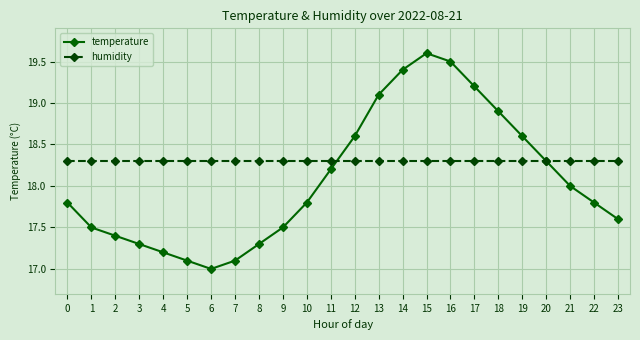

What is the total value across all series at 14?

37.7